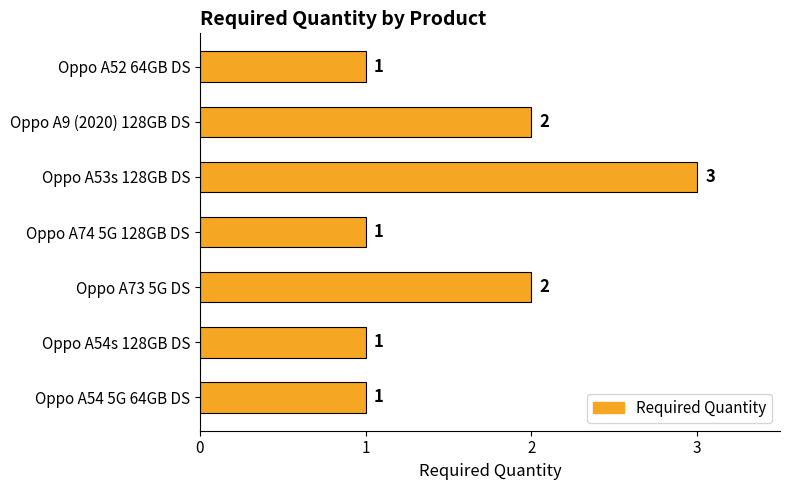

What is the sum of all values?

11